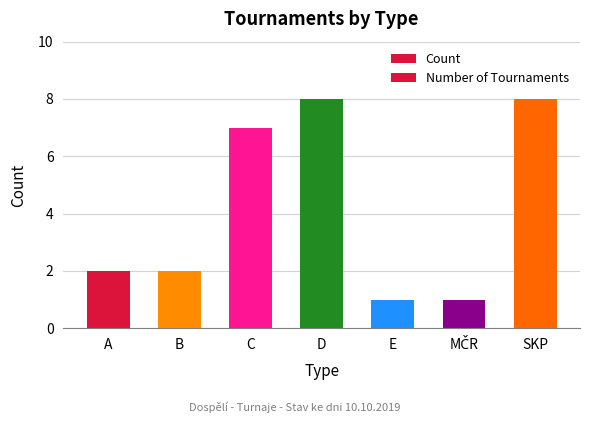

The Number of Tournaments series shows 3 at D. True or false?

False